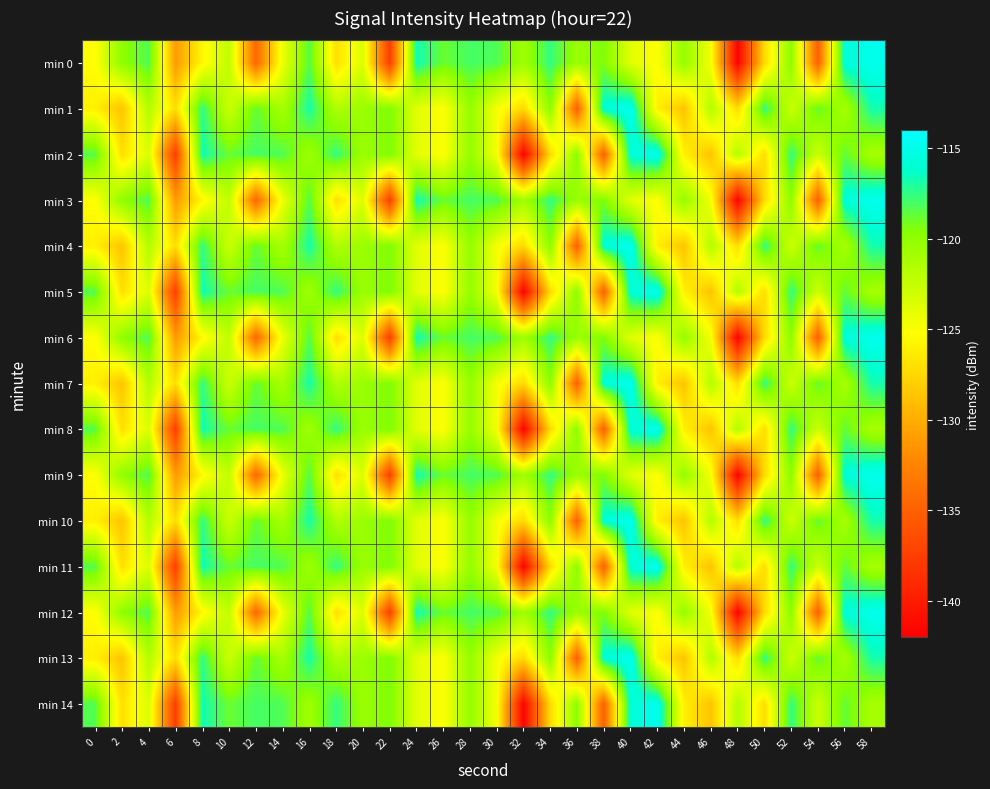

Reading left to right, transcribe all the data shown in this chart.

min 0: 0=-125.2	2=-119.9	4=-118.2	6=-131.1	8=-125.7	10=-122.3	12=-134.4	14=-124.4	16=-118.3	18=-127.0	20=-123.5	22=-137.6	24=-116.7	26=-118.9	28=-118.0	30=-118.2	32=-120.7	34=-117.5	36=-120.5	38=-119.4	40=-123.8	42=-125.2	44=-120.2	46=-124.7	48=-141.8	50=-127.3	52=-119.8	54=-135.1	56=-115.8	58=-114.8
min 1: 0=-126.0	2=-128.6	4=-121.6	6=-127.1	8=-117.4	10=-122.8	12=-118.7	14=-121.1	16=-116.8	18=-121.5	20=-120.5	22=-119.4	24=-123.8	26=-125.2	28=-120.2	30=-124.7	32=-127.3	34=-119.8	36=-135.1	38=-115.8	40=-114.8	42=-126.0	44=-128.6	46=-121.6	48=-127.1	50=-117.4	52=-122.8	54=-118.7	56=-121.1	58=-116.8
min 2: 0=-118.3	2=-127.0	4=-123.5	6=-137.6	8=-116.7	10=-118.9	12=-118.0	14=-118.2	16=-120.7	18=-117.5	20=-120.5	22=-119.4	24=-123.8	26=-125.2	28=-120.2	30=-124.7	32=-141.8	34=-127.3	36=-119.8	38=-135.1	40=-115.8	42=-114.8	44=-126.0	46=-128.6	48=-121.6	50=-127.1	52=-117.4	54=-122.8	56=-118.7	58=-121.1
min 3: 0=-125.2	2=-119.9	4=-118.2	6=-131.1	8=-125.7	10=-122.3	12=-134.4	14=-124.4	16=-118.3	18=-127.0	20=-123.5	22=-137.6	24=-116.7	26=-118.9	28=-118.0	30=-118.2	32=-120.7	34=-117.5	36=-120.5	38=-119.4	40=-123.8	42=-125.2	44=-120.2	46=-124.7	48=-141.8	50=-127.3	52=-119.8	54=-135.1	56=-115.8	58=-114.8
min 4: 0=-126.0	2=-128.6	4=-121.6	6=-127.1	8=-117.4	10=-122.8	12=-118.7	14=-121.1	16=-116.8	18=-121.5	20=-120.5	22=-119.4	24=-123.8	26=-125.2	28=-120.2	30=-124.7	32=-127.3	34=-119.8	36=-135.1	38=-115.8	40=-114.8	42=-126.0	44=-128.6	46=-121.6	48=-127.1	50=-117.4	52=-122.8	54=-118.7	56=-121.1	58=-116.8
min 5: 0=-118.3	2=-127.0	4=-123.5	6=-137.6	8=-116.7	10=-118.9	12=-118.0	14=-118.2	16=-120.7	18=-117.5	20=-120.5	22=-119.4	24=-123.8	26=-125.2	28=-120.2	30=-124.7	32=-141.8	34=-127.3	36=-119.8	38=-135.1	40=-115.8	42=-114.8	44=-126.0	46=-128.6	48=-121.6	50=-127.1	52=-117.4	54=-122.8	56=-118.7	58=-121.1
min 6: 0=-125.2	2=-119.9	4=-118.2	6=-131.1	8=-125.7	10=-122.3	12=-134.4	14=-124.4	16=-118.3	18=-127.0	20=-123.5	22=-137.6	24=-116.7	26=-118.9	28=-118.0	30=-118.2	32=-120.7	34=-117.5	36=-120.5	38=-119.4	40=-123.8	42=-125.2	44=-120.2	46=-124.7	48=-141.8	50=-127.3	52=-119.8	54=-135.1	56=-115.8	58=-114.8
min 7: 0=-126.0	2=-128.6	4=-121.6	6=-127.1	8=-117.4	10=-122.8	12=-118.7	14=-121.1	16=-116.8	18=-121.5	20=-120.5	22=-119.4	24=-123.8	26=-125.2	28=-120.2	30=-124.7	32=-127.3	34=-119.8	36=-135.1	38=-115.8	40=-114.8	42=-126.0	44=-128.6	46=-121.6	48=-127.1	50=-117.4	52=-122.8	54=-118.7	56=-121.1	58=-116.8
min 8: 0=-118.3	2=-127.0	4=-123.5	6=-137.6	8=-116.7	10=-118.9	12=-118.0	14=-118.2	16=-120.7	18=-117.5	20=-120.5	22=-119.4	24=-123.8	26=-125.2	28=-120.2	30=-124.7	32=-141.8	34=-127.3	36=-119.8	38=-135.1	40=-115.8	42=-114.8	44=-126.0	46=-128.6	48=-121.6	50=-127.1	52=-117.4	54=-122.8	56=-118.7	58=-121.1
min 9: 0=-125.2	2=-119.9	4=-118.2	6=-131.1	8=-125.7	10=-122.3	12=-134.4	14=-124.4	16=-118.3	18=-127.0	20=-123.5	22=-137.6	24=-116.7	26=-118.9	28=-118.0	30=-118.2	32=-120.7	34=-117.5	36=-120.5	38=-119.4	40=-123.8	42=-125.2	44=-120.2	46=-124.7	48=-141.8	50=-127.3	52=-119.8	54=-135.1	56=-115.8	58=-114.8
min 10: 0=-126.0	2=-128.6	4=-121.6	6=-127.1	8=-117.4	10=-122.8	12=-118.7	14=-121.1	16=-116.8	18=-121.5	20=-120.5	22=-119.4	24=-123.8	26=-125.2	28=-120.2	30=-124.7	32=-127.3	34=-119.8	36=-135.1	38=-115.8	40=-114.8	42=-126.0	44=-128.6	46=-121.6	48=-127.1	50=-117.4	52=-122.8	54=-118.7	56=-121.1	58=-116.8
min 11: 0=-118.3	2=-127.0	4=-123.5	6=-137.6	8=-116.7	10=-118.9	12=-118.0	14=-118.2	16=-120.7	18=-117.5	20=-120.5	22=-119.4	24=-123.8	26=-125.2	28=-120.2	30=-124.7	32=-141.8	34=-127.3	36=-119.8	38=-135.1	40=-115.8	42=-114.8	44=-126.0	46=-128.6	48=-121.6	50=-127.1	52=-117.4	54=-122.8	56=-118.7	58=-121.1
min 12: 0=-125.2	2=-119.9	4=-118.2	6=-131.1	8=-125.7	10=-122.3	12=-134.4	14=-124.4	16=-118.3	18=-127.0	20=-123.5	22=-137.6	24=-116.7	26=-118.9	28=-118.0	30=-118.2	32=-120.7	34=-117.5	36=-120.5	38=-119.4	40=-123.8	42=-125.2	44=-120.2	46=-124.7	48=-141.8	50=-127.3	52=-119.8	54=-135.1	56=-115.8	58=-114.8
min 13: 0=-126.0	2=-128.6	4=-121.6	6=-127.1	8=-117.4	10=-122.8	12=-118.7	14=-121.1	16=-116.8	18=-121.5	20=-120.5	22=-119.4	24=-123.8	26=-125.2	28=-120.2	30=-124.7	32=-127.3	34=-119.8	36=-135.1	38=-115.8	40=-114.8	42=-126.0	44=-128.6	46=-121.6	48=-127.1	50=-117.4	52=-122.8	54=-118.7	56=-121.1	58=-116.8
min 14: 0=-118.3	2=-127.0	4=-123.5	6=-137.6	8=-116.7	10=-118.9	12=-118.0	14=-118.2	16=-120.7	18=-117.5	20=-120.5	22=-119.4	24=-123.8	26=-125.2	28=-120.2	30=-124.7	32=-141.8	34=-127.3	36=-119.8	38=-135.1	40=-115.8	42=-114.8	44=-126.0	46=-128.6	48=-121.6	50=-127.1	52=-117.4	54=-122.8	56=-118.7	58=-121.1